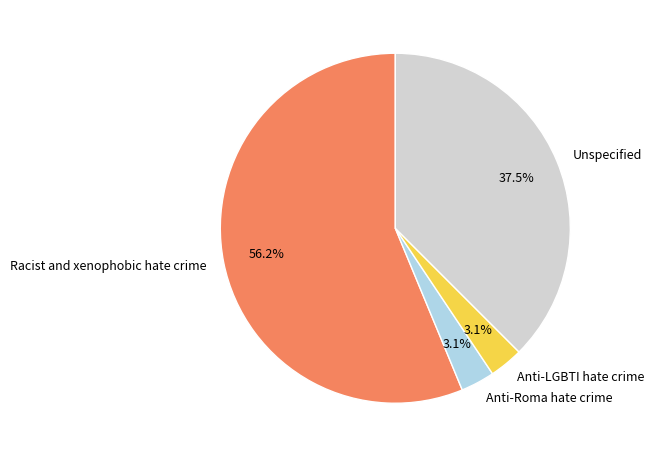

To the nearest percent, what is the difference between the Anti-LGBTI hate crime and Racist and xenophobic hate crime slice percentages?

53%